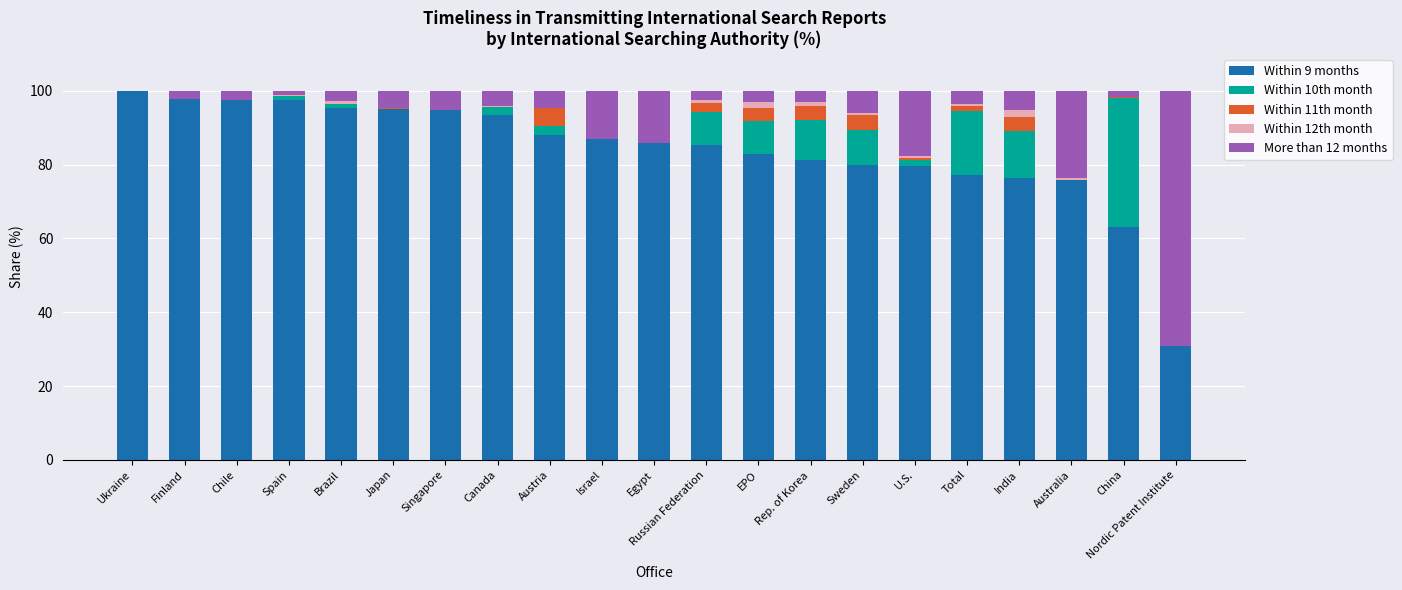

At which label does Within 9 months reach its peak?

Ukraine